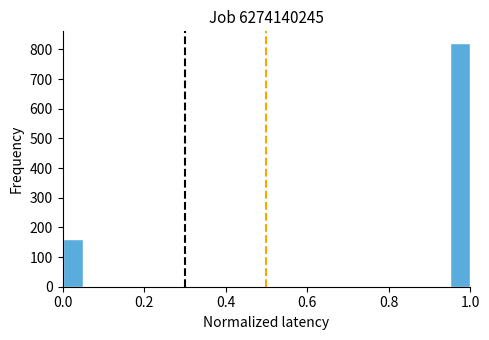

Read against the x-axis, roughly where is the centre of the tallest bar?

0.98